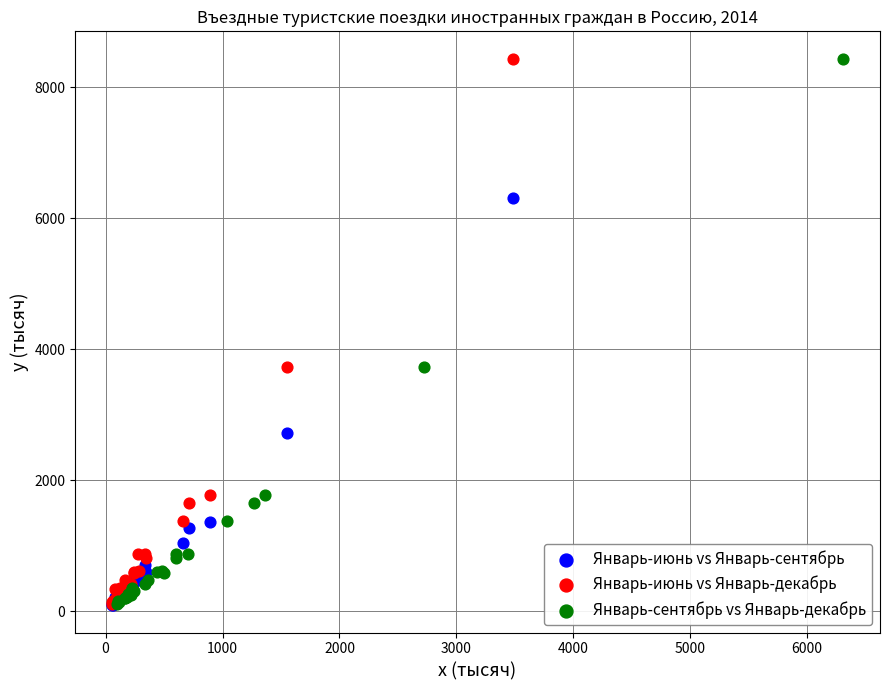

What are all the series names shown in the legend?

Январь-июнь vs Январь-сентябрь, Январь-июнь vs Январь-декабрь, Январь-сентябрь vs Январь-декабрь